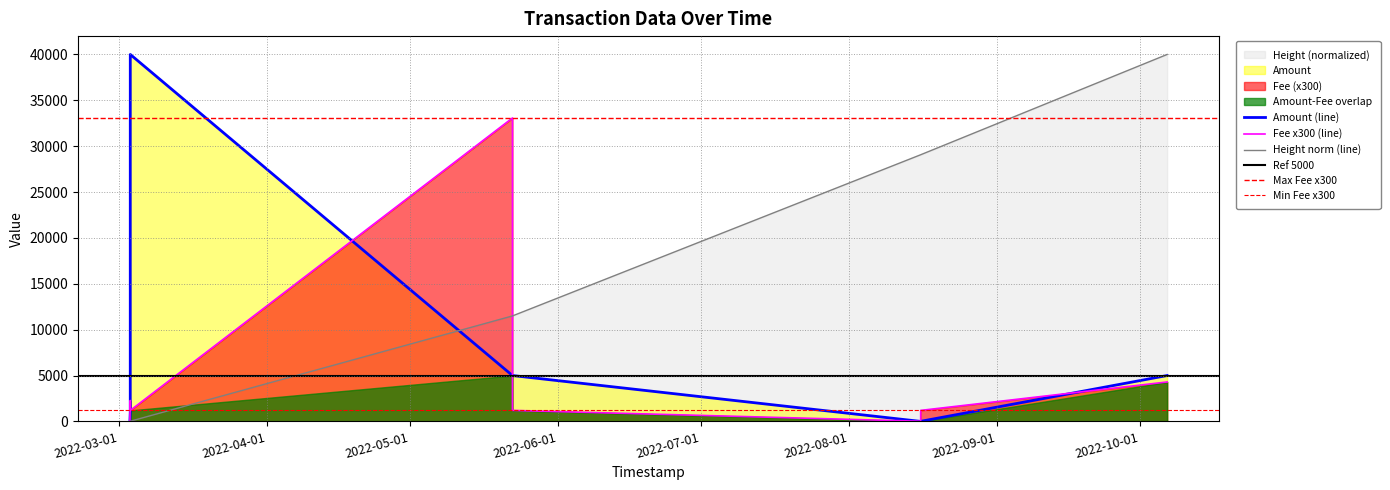

Which category has the lowest value in the Height series?

2022-03-03 05:55:12